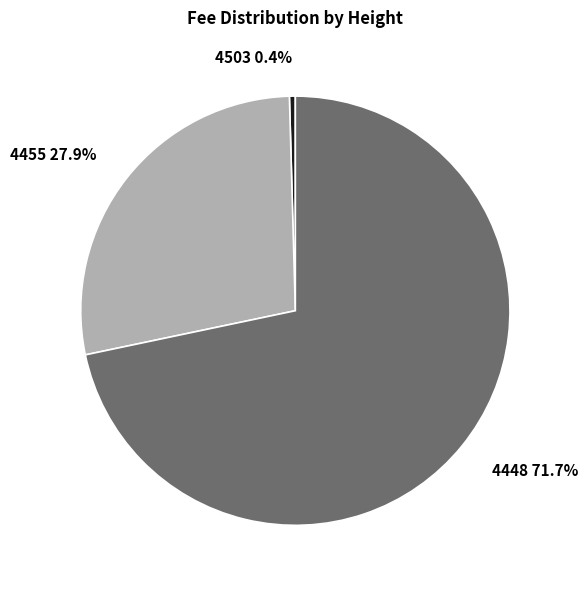

Rank the categories by value from highest to lowest.

4448, 4455, 4503